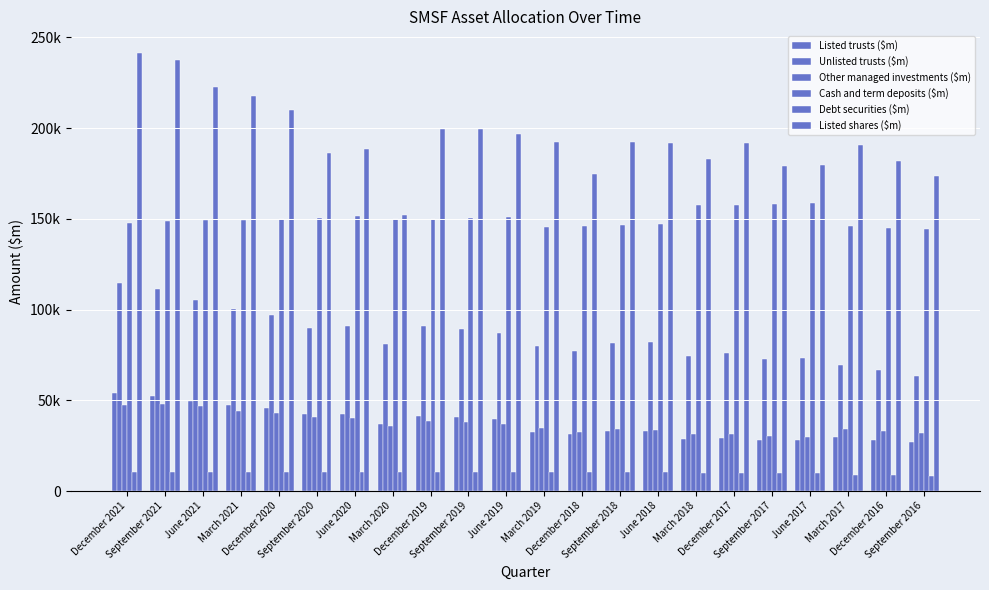

Rank the categories by Unlisted trusts ($m) value from lowest to highest.

September 2016, December 2016, March 2017, September 2017, June 2017, March 2018, December 2017, December 2018, March 2019, March 2020, September 2018, June 2018, June 2019, September 2019, September 2020, June 2020, December 2019, December 2020, March 2021, June 2021, September 2021, December 2021